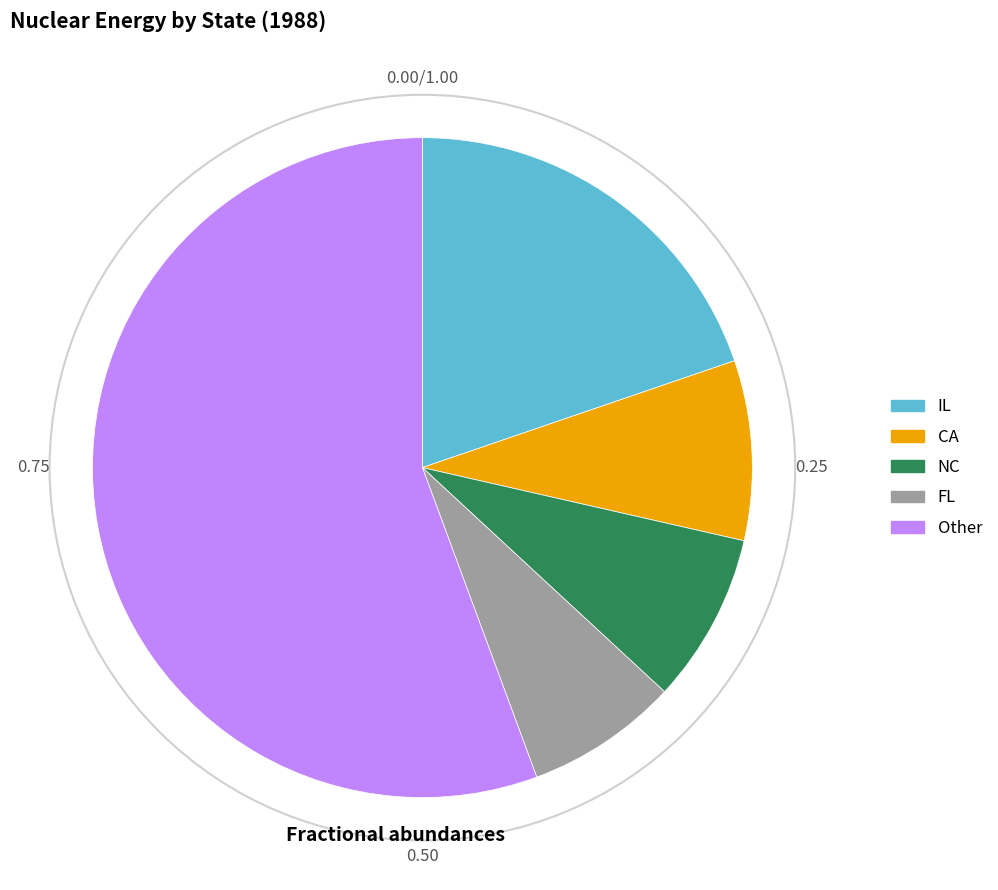

Do CA and Other together represent more than half of the pie?

Yes